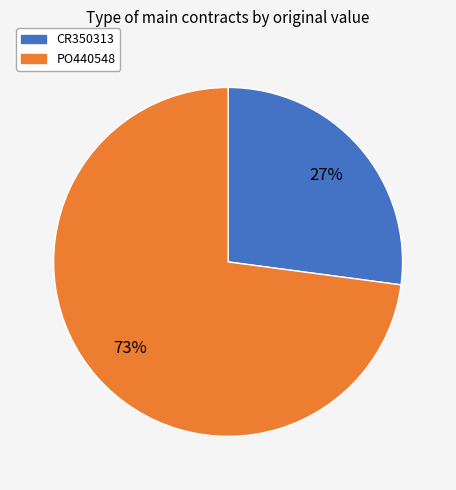

How many segments does this pie chart have?

2